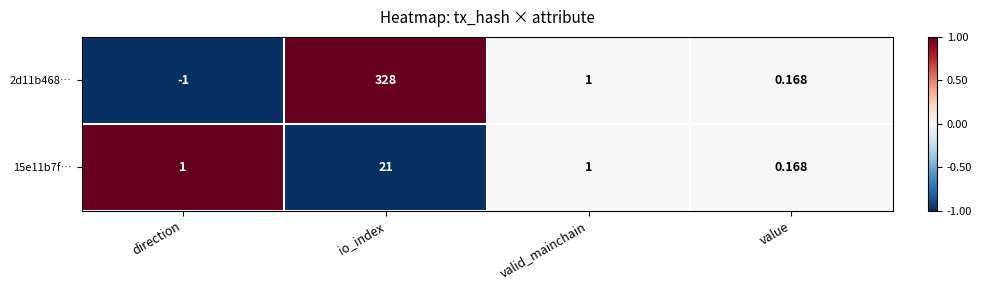

At how many categories does at least one series exceed 0?

4